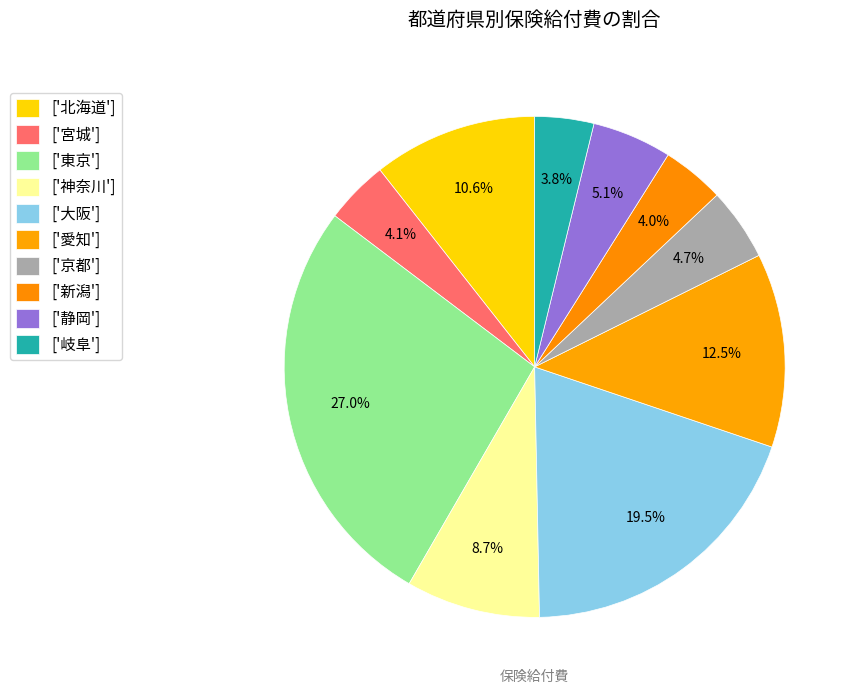

How many slices are in this pie chart?

10